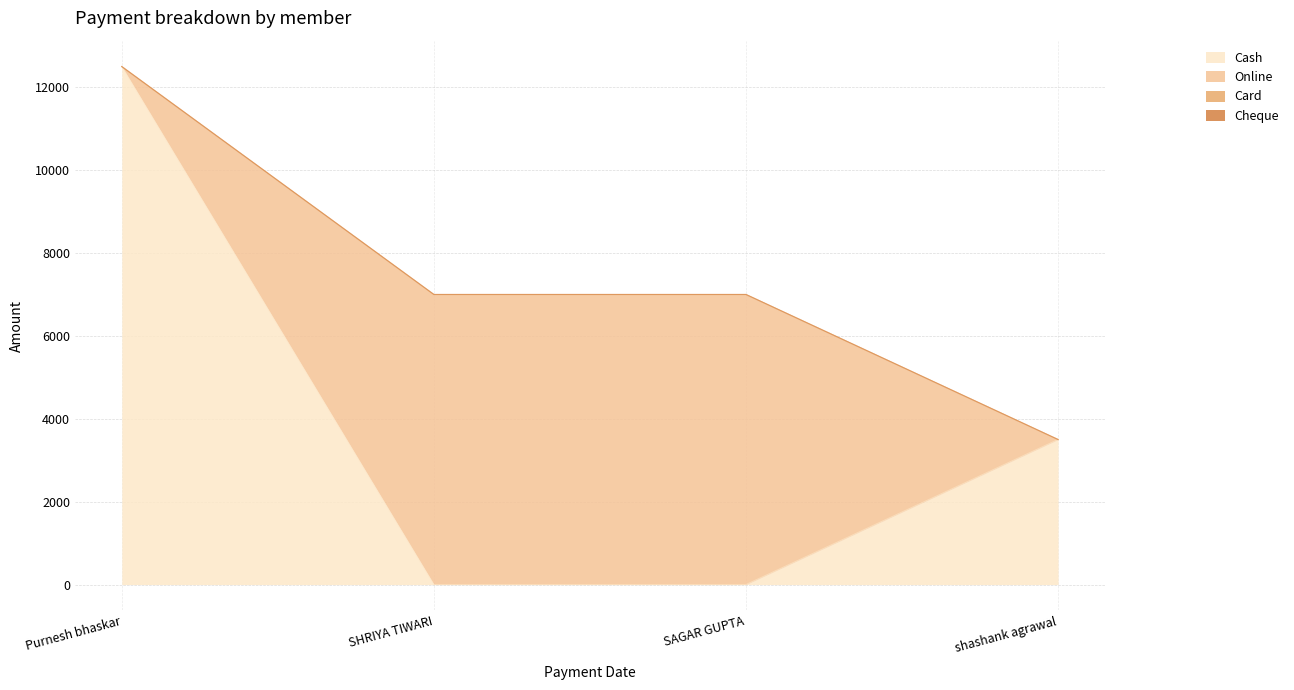

Where is Cheque nearest to the value 0?

Purnesh bhaskar